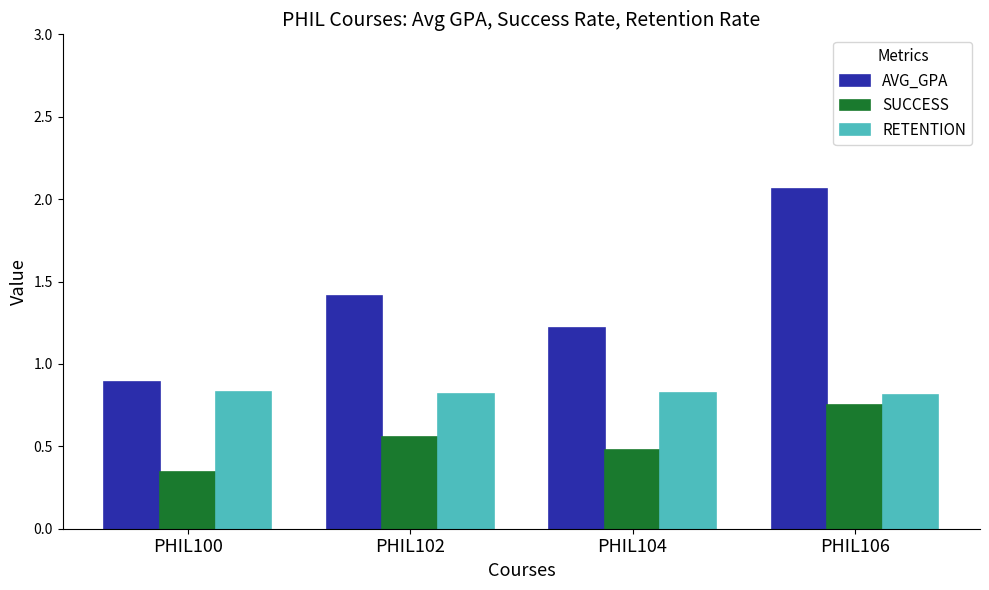

True or false: AVG_GPA has a value of 1.2 at PHIL104.

True